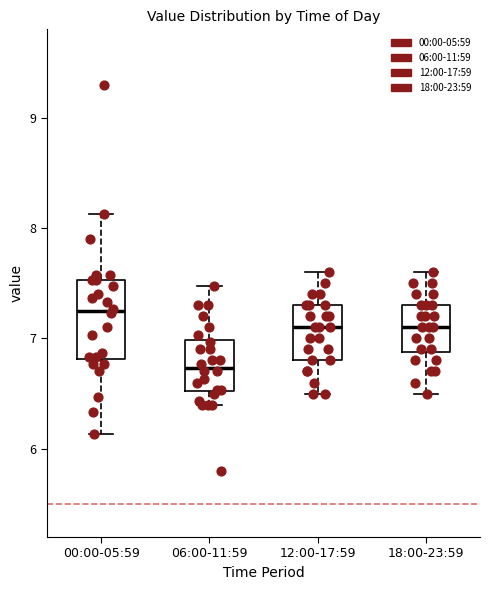

Which box is the tallest, from its lower edge to its upper edge?

00:00-05:59